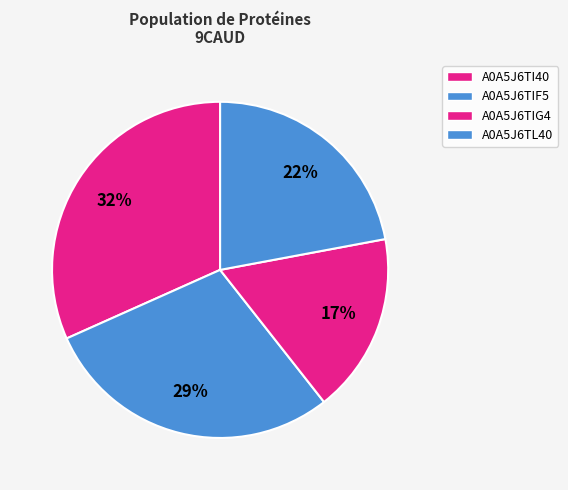

How many slices are in this pie chart?

4